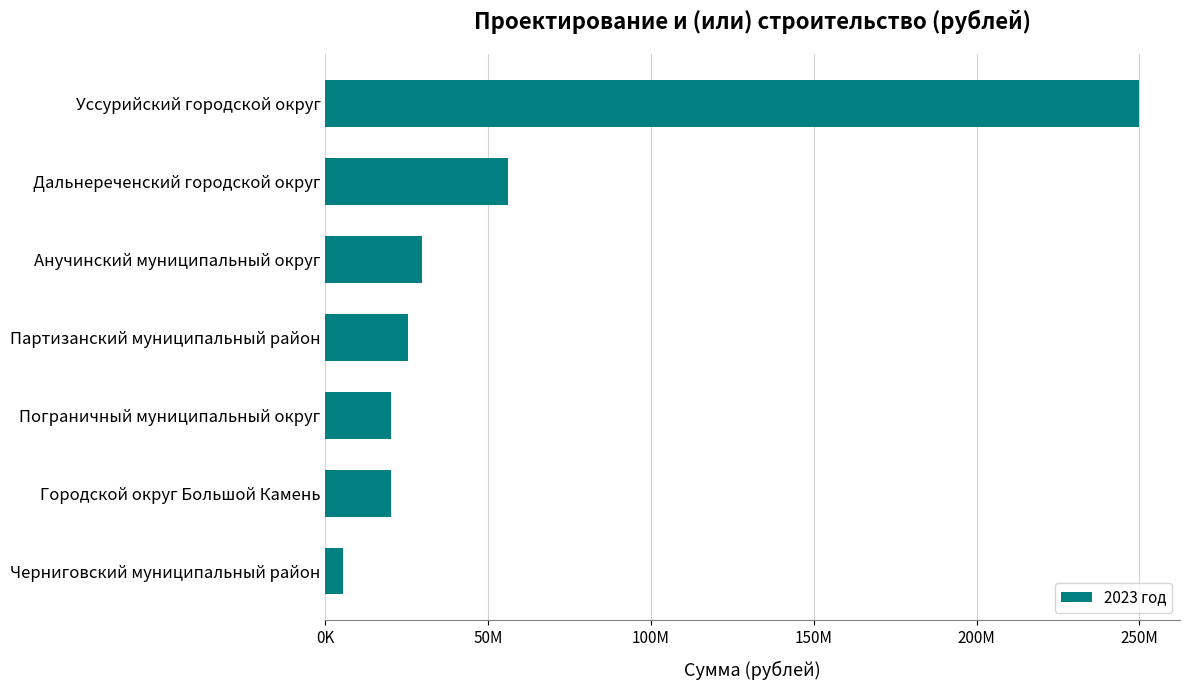

Are the bars horizontal?

Yes